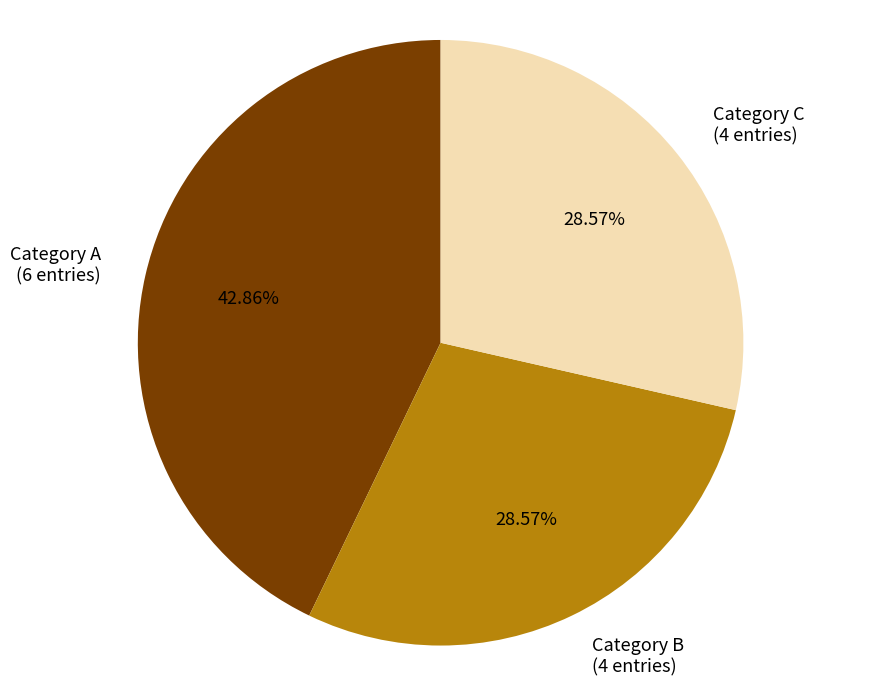

To the nearest percent, what is the difference between the largest and smallest slice percentages?

14%